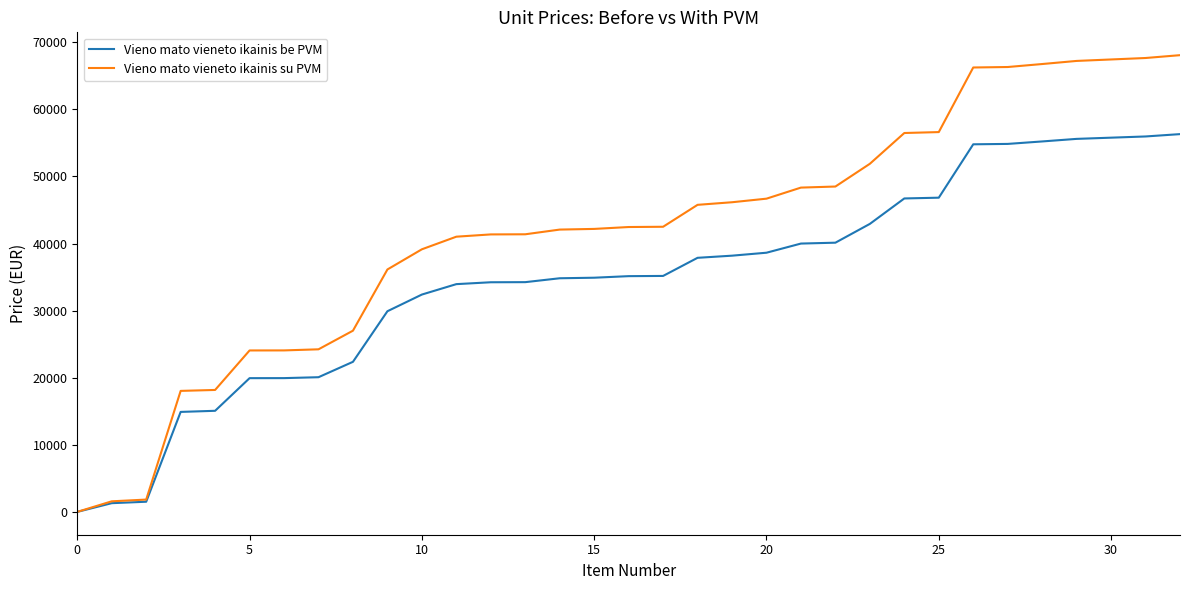

Which series has the widest spread of values?

Vieno mato vieneto ikainis su PVM